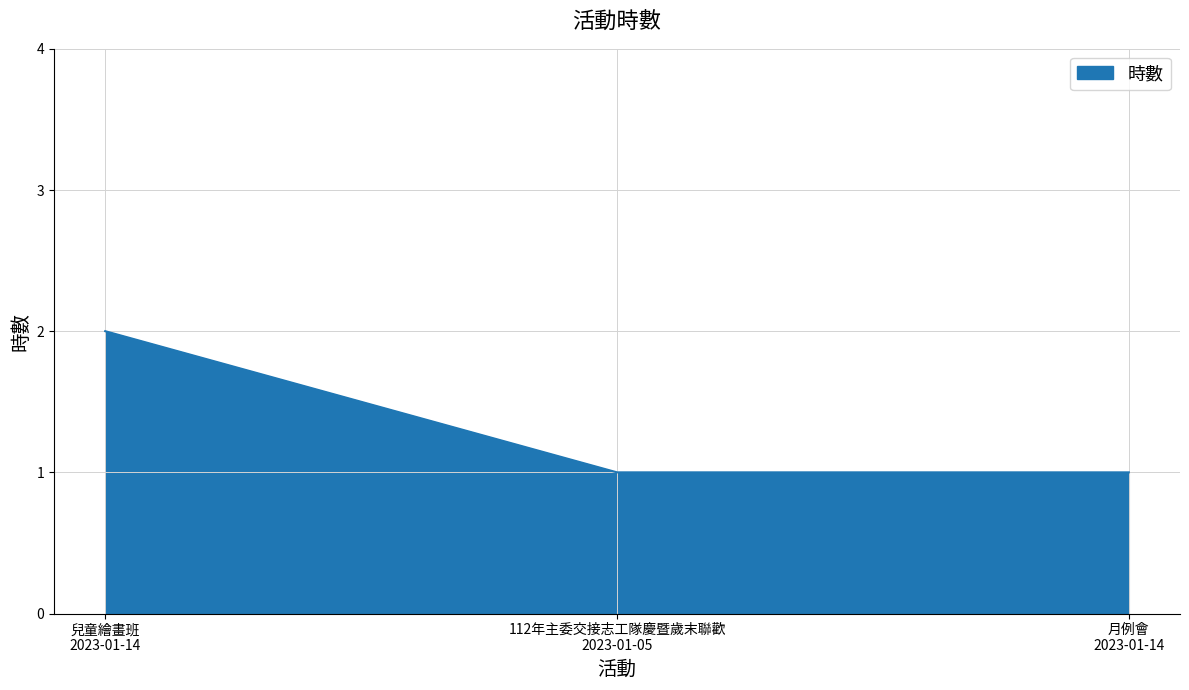

What is the change in value from 兒童繪畫班
2023-01-14 to 月例會
2023-01-14?

-1